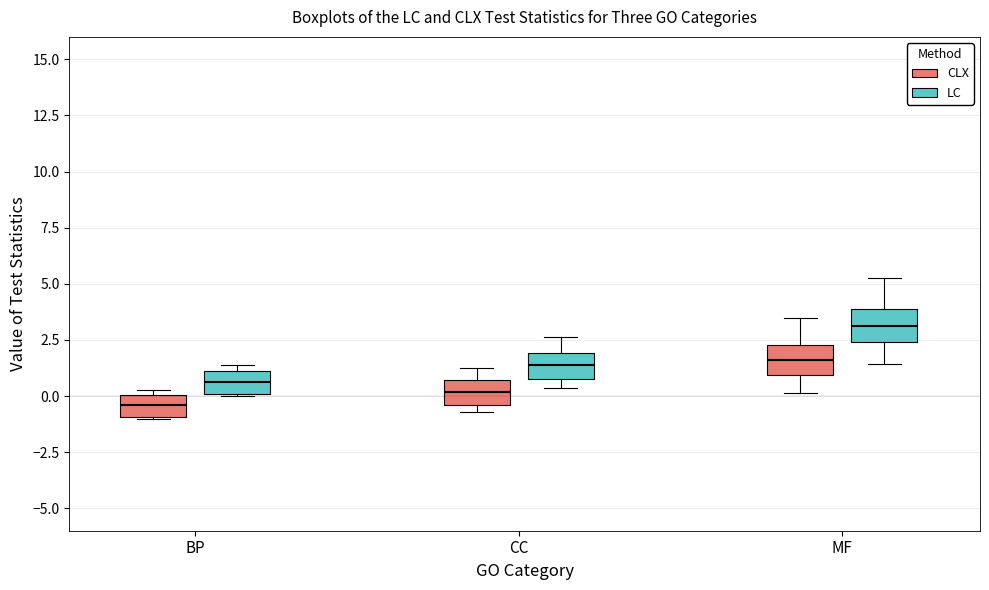

Which box's median line is the lowest?

BP (CLX)